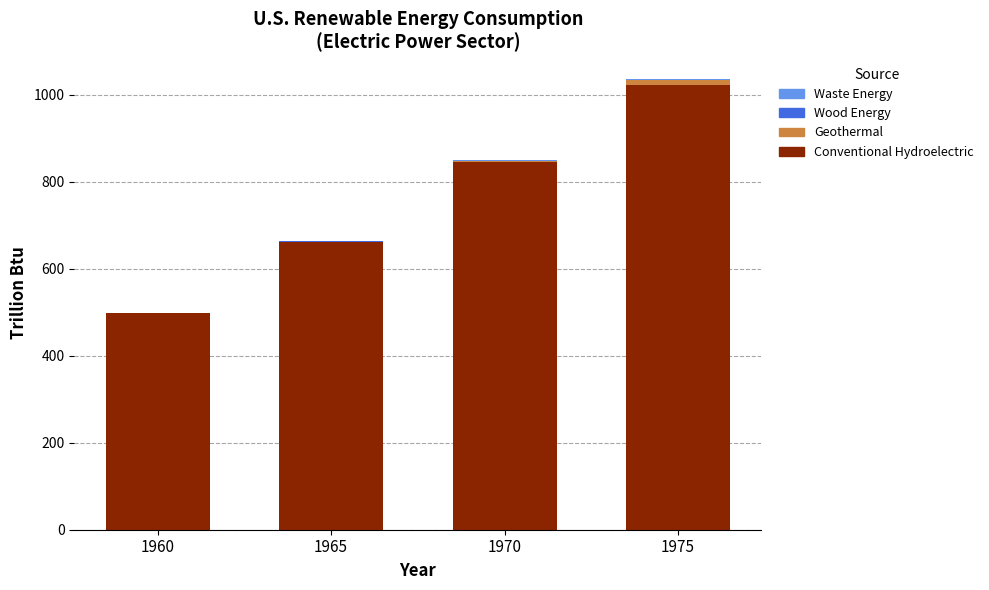

Where is Conventional Hydroelectric nearest to the value 760?

1970